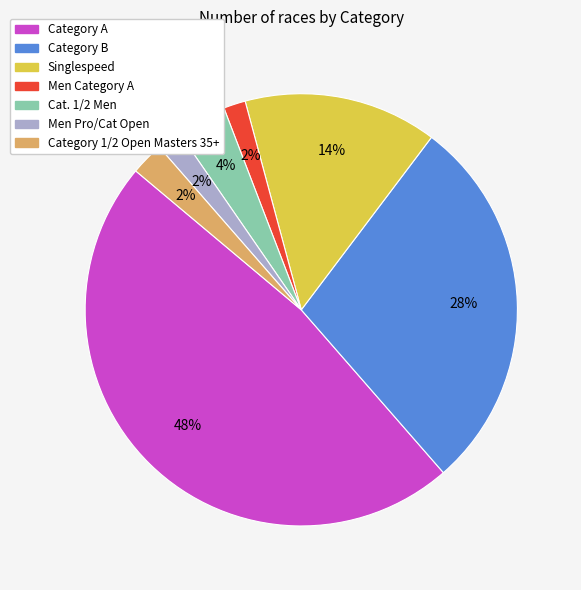

Is there any slice that represents more than half of the pie?

No